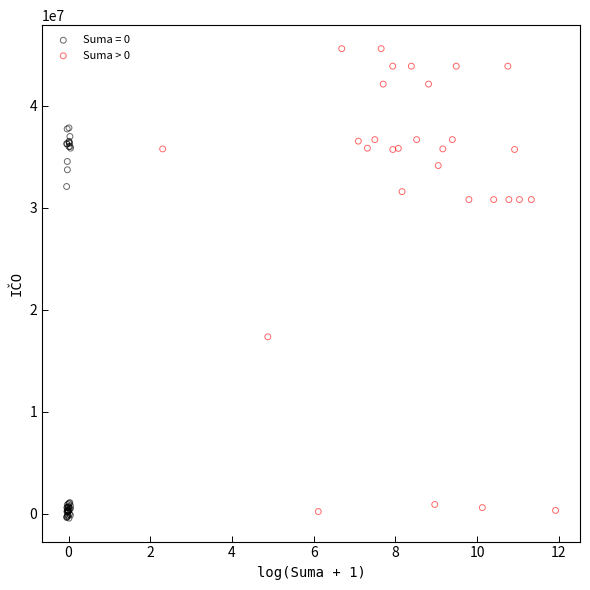

Which series reaches the maximum Y coordinate?

Suma > 0